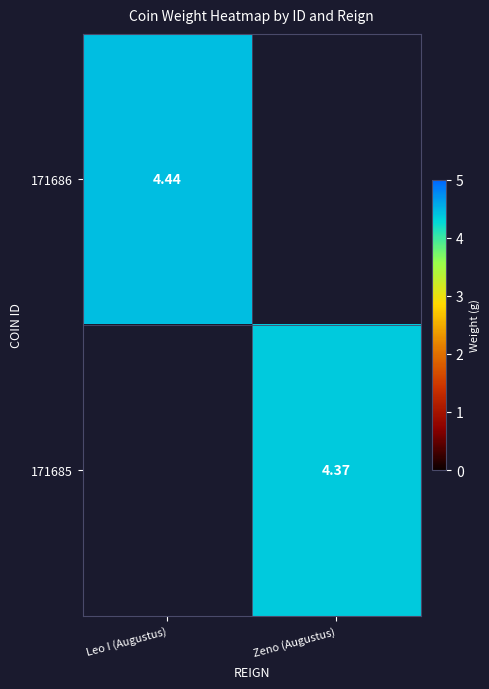

Is the value of 171686 at Leo I (Augustus) greater than the value of 171685 at Leo I (Augustus)?

Yes